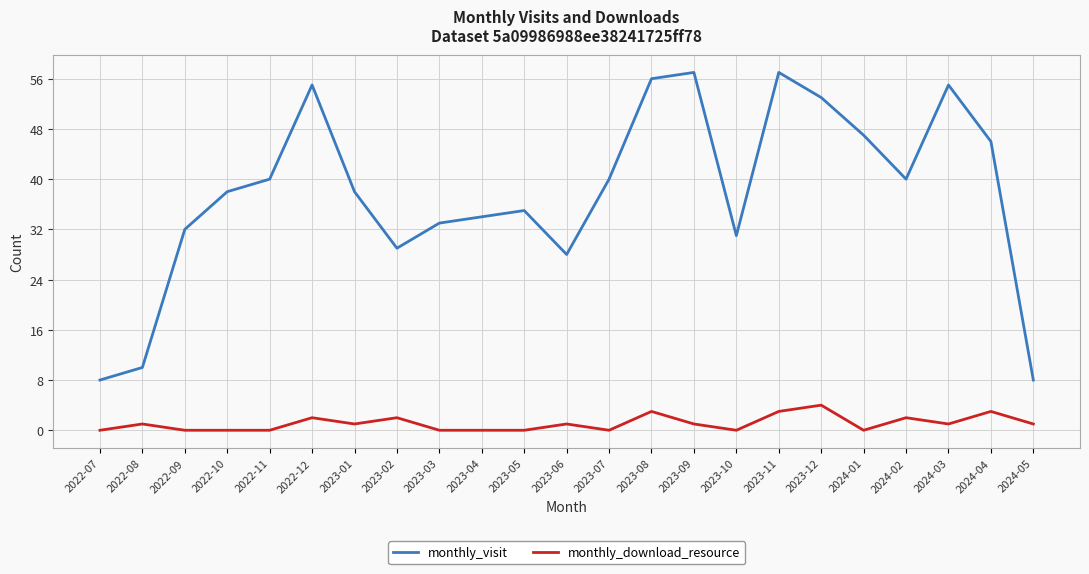

What is the total value across all series at 2023-03?

33